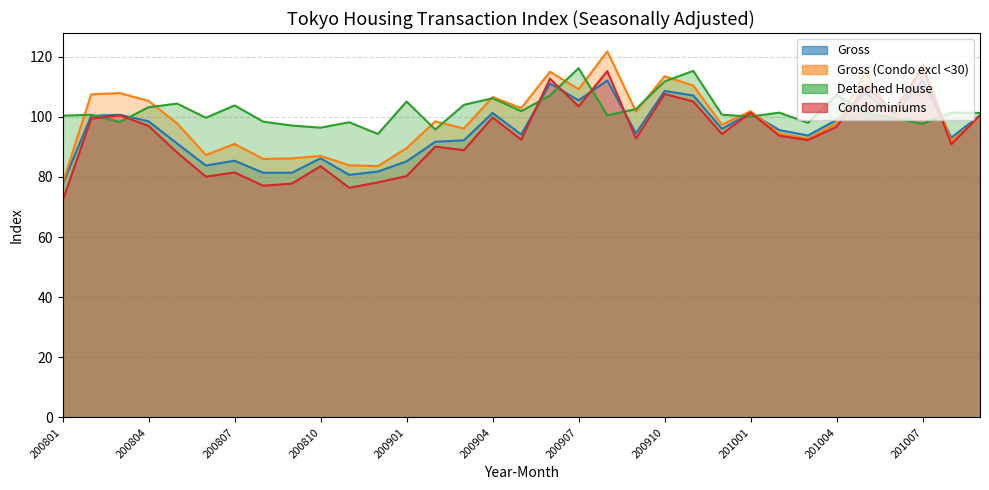

The Gross (Condo excl <30) series shows 167.4 at 200906. True or false?

False